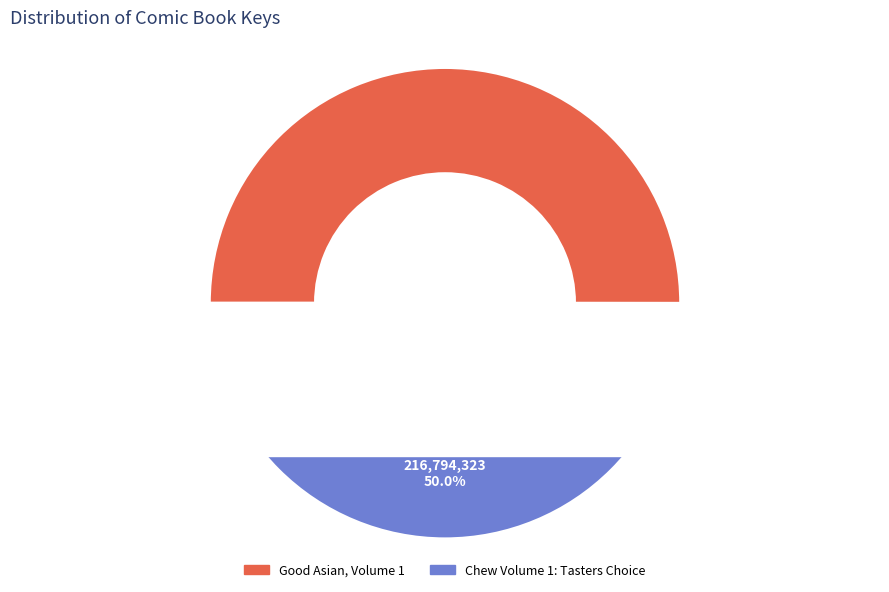

Does Chew Volume 1: Tasters Choice account for over 50% of the chart?

No